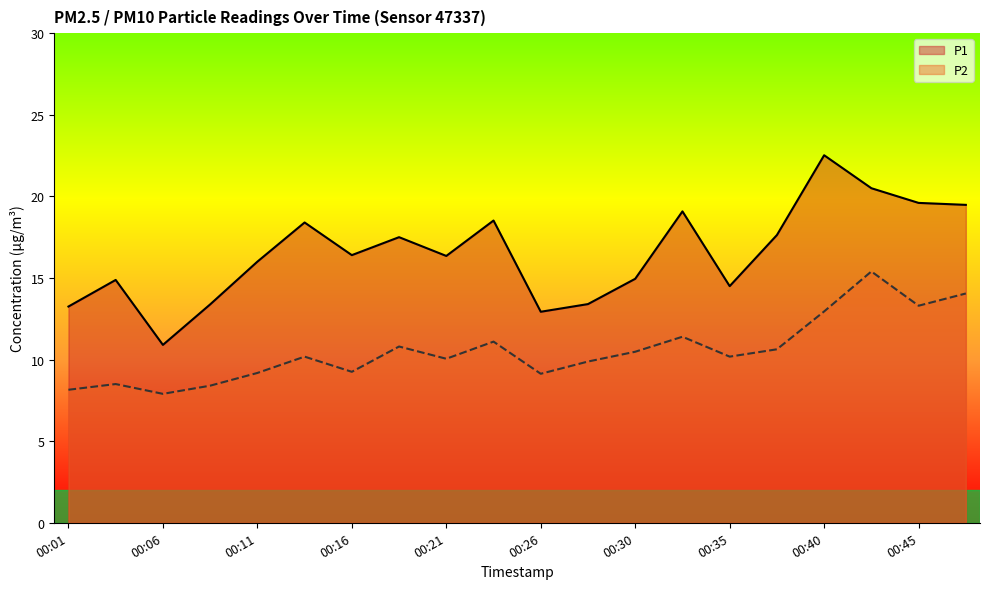

True or false: P2 has more than 0 interior local peaks.

True